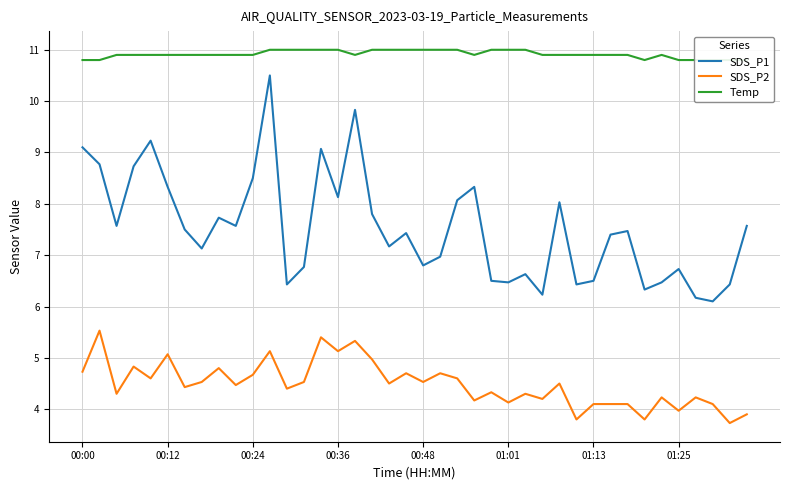

What are all the series names shown in the legend?

SDS_P1, SDS_P2, Temp